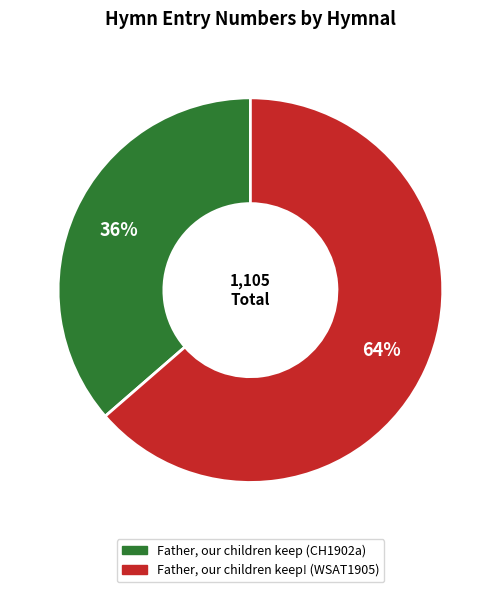

Rank the categories by value from lowest to highest.

Father, our children keep (CH1902a), Father, our children keep! (WSAT1905)